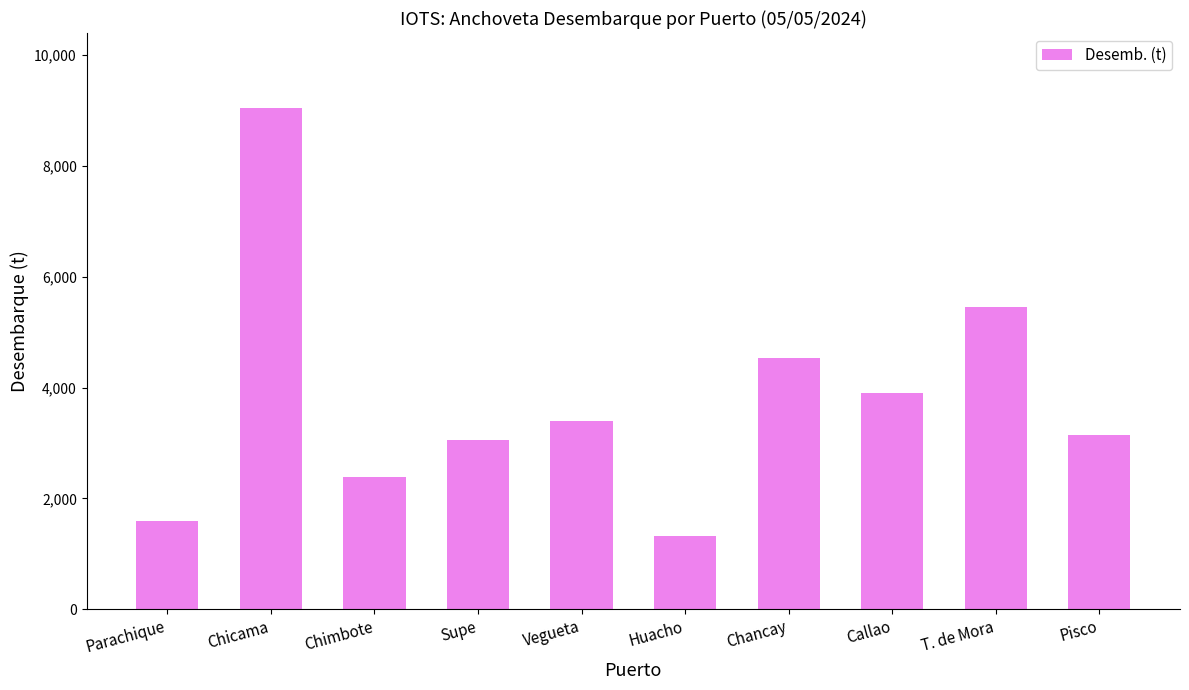

Does the chart contain any negative values?

No